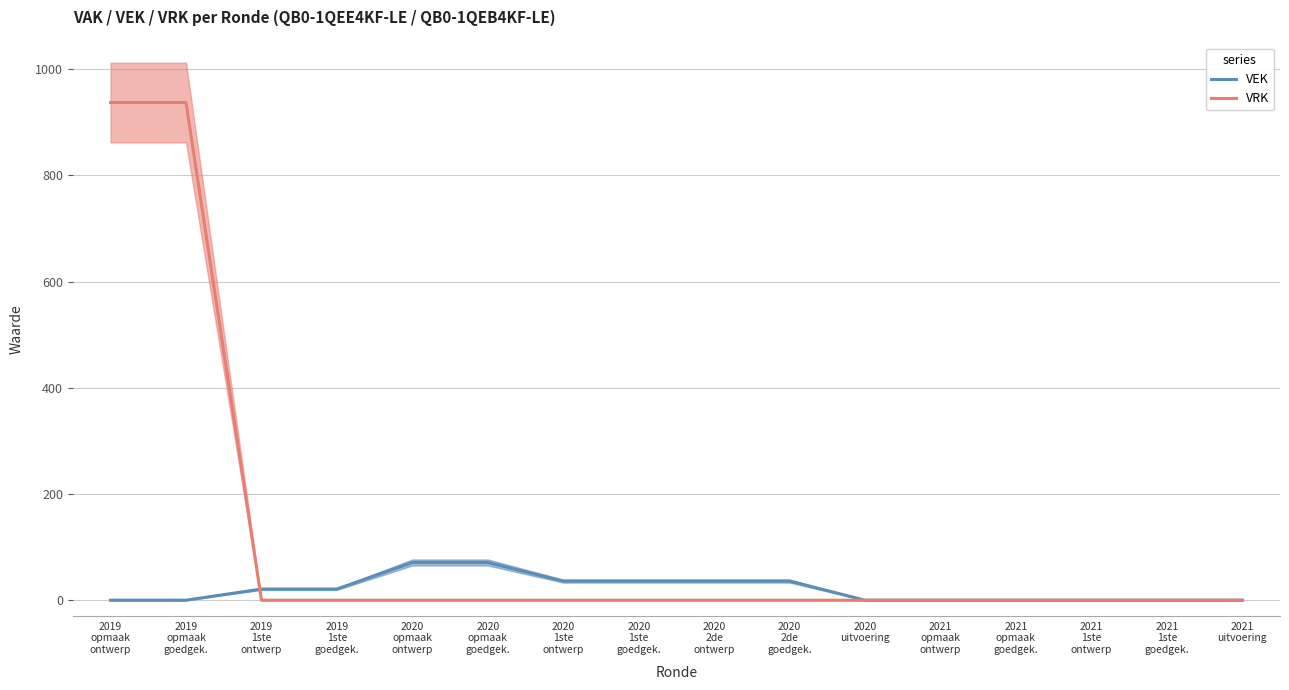

Is it true that VEK equals 46 at 2019
opmaak
goedgek.?

False